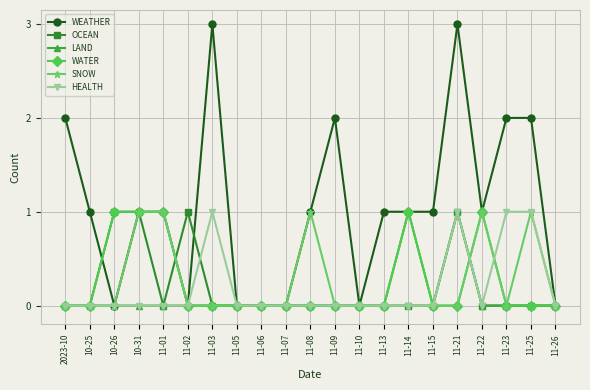

True or false: WEATHER has more than 1 points higher than both neighbors.

True